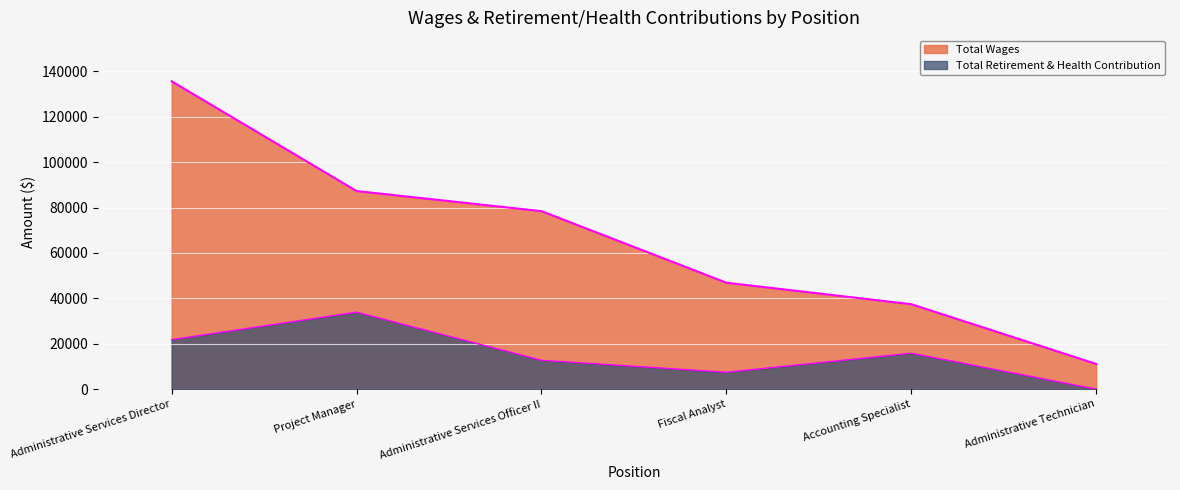

Where is Total Wages nearest to the value 73378?

Administrative Services Officer II